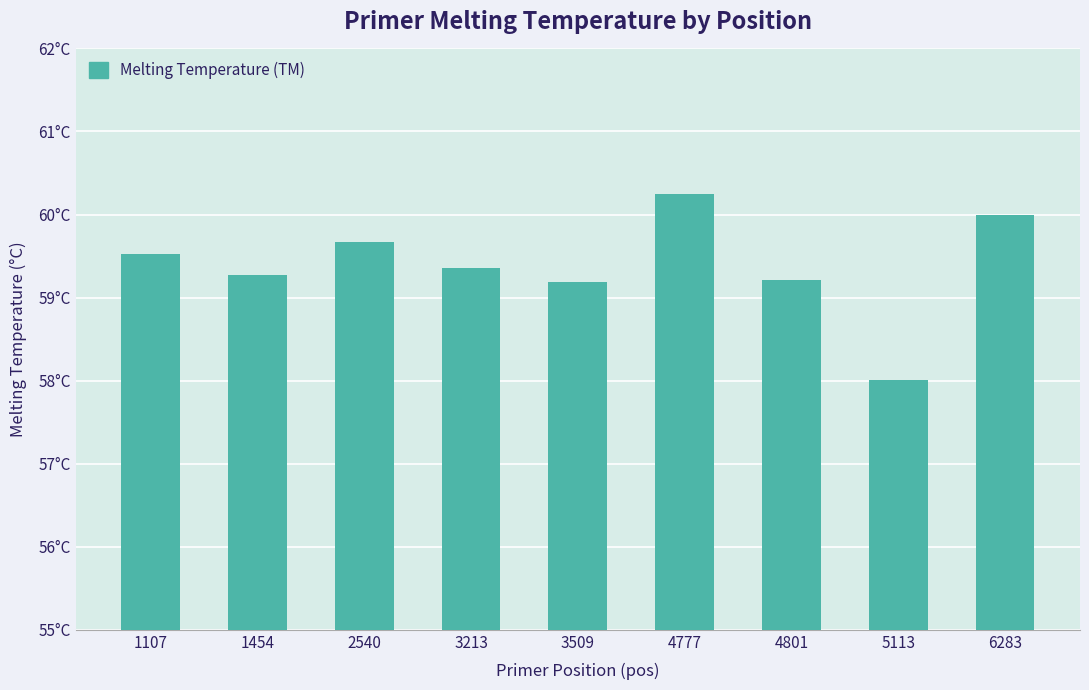

Does the chart contain any negative values?

No